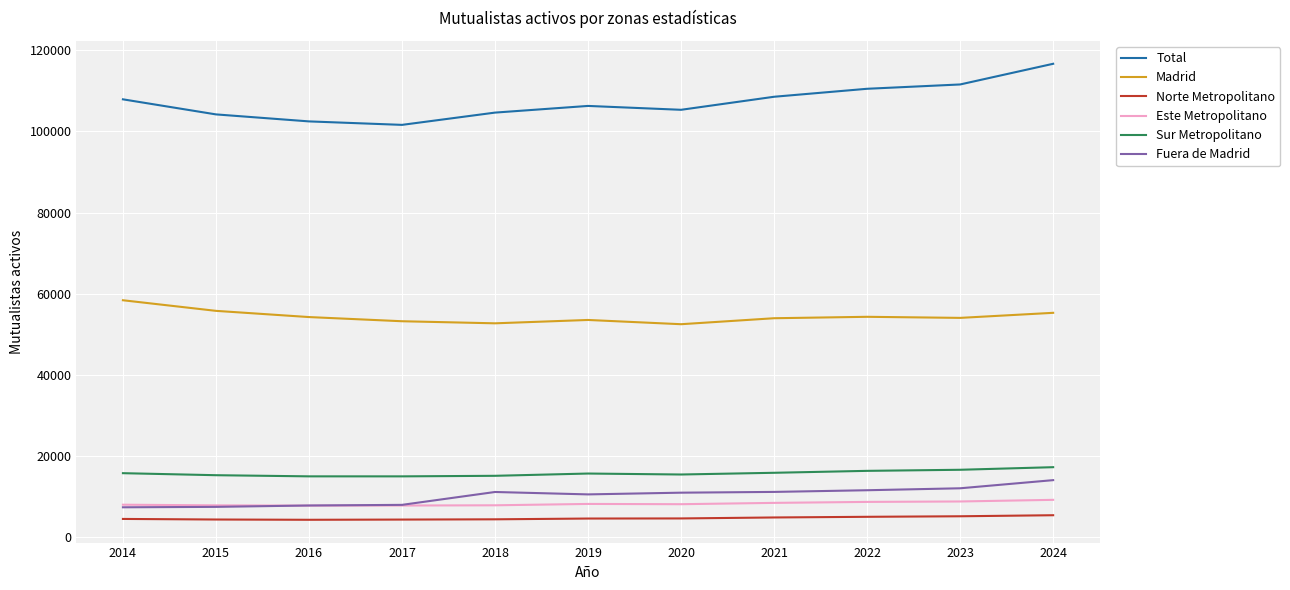

The value of Fuera de Madrid at 2023 is 4248. True or false?

False